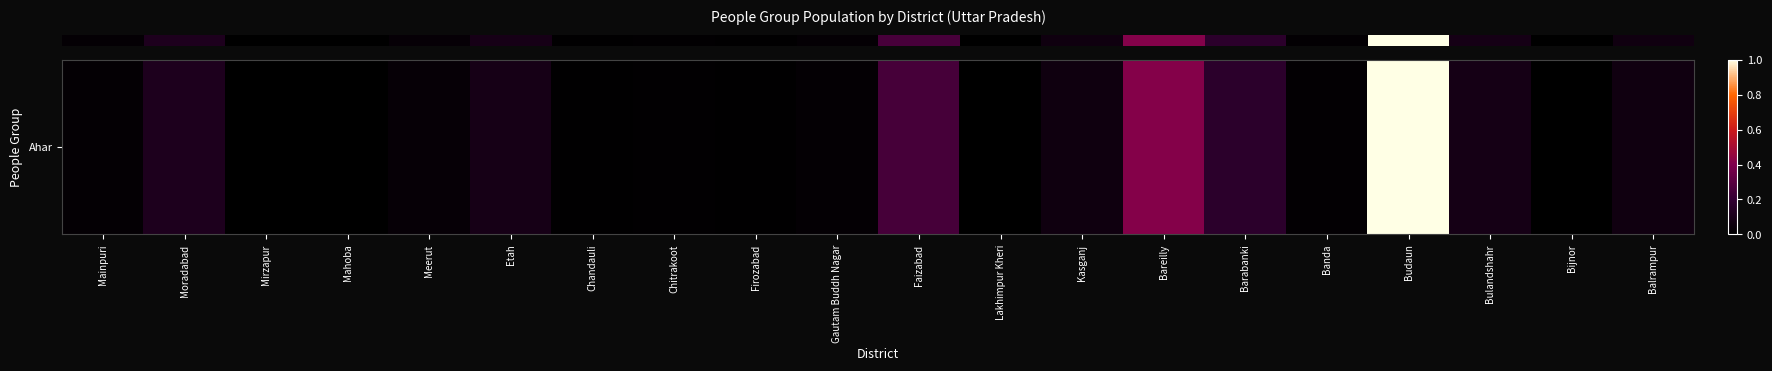

True or false: the data shows 0.1 at Bulandshahr.

False